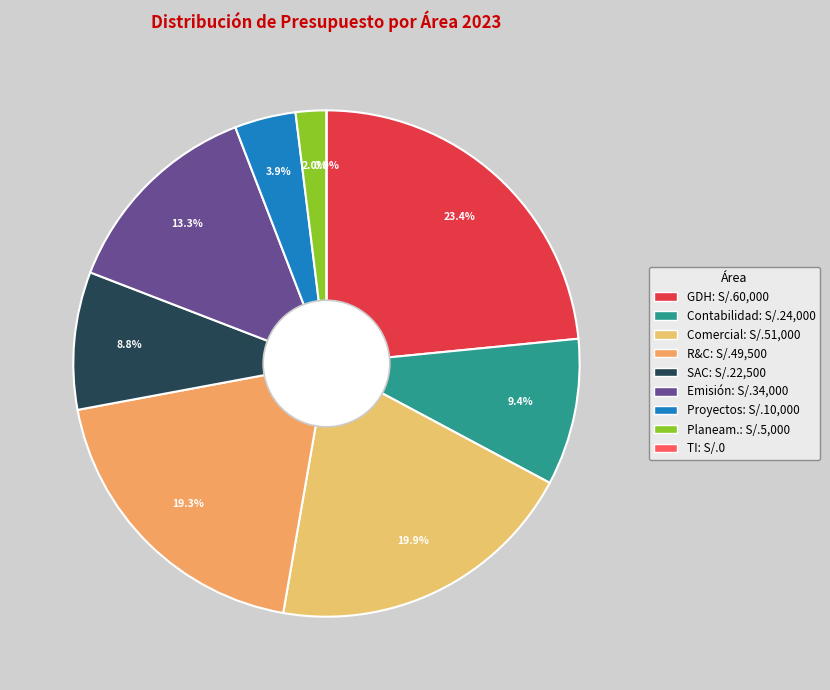

To the nearest percent, what is the difference between the largest and smallest slice percentages?

23%